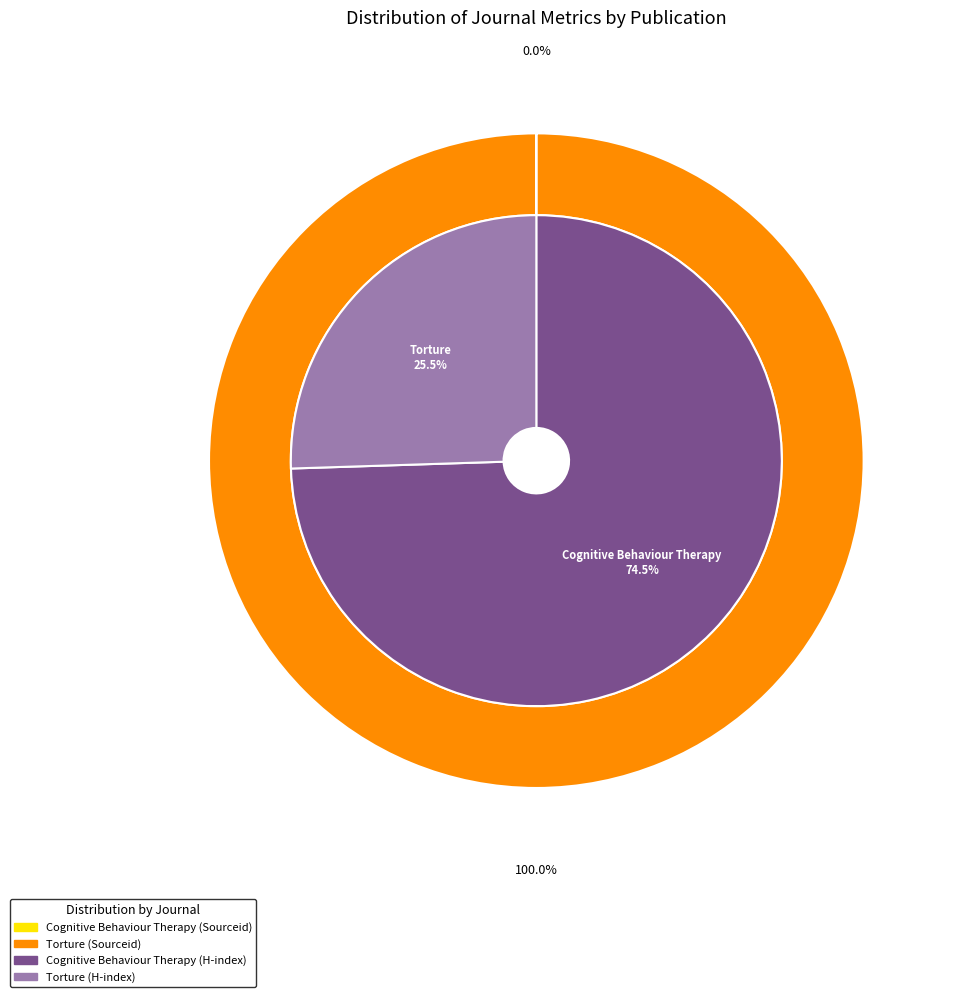

What is the majority slice?

Torture